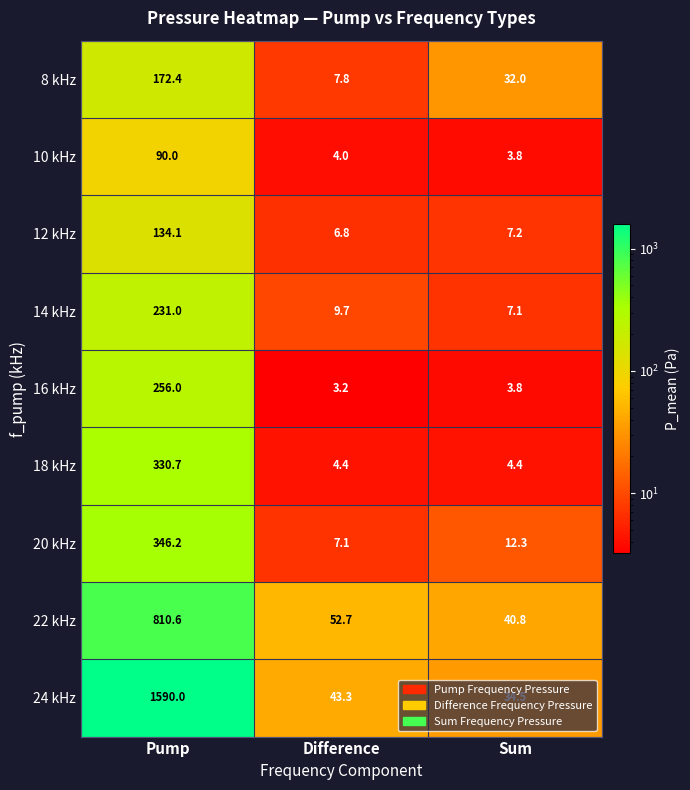

Rank the series by their maximum value, from lowest to highest.

10 kHz, 12 kHz, 8 kHz, 14 kHz, 16 kHz, 18 kHz, 20 kHz, 22 kHz, 24 kHz